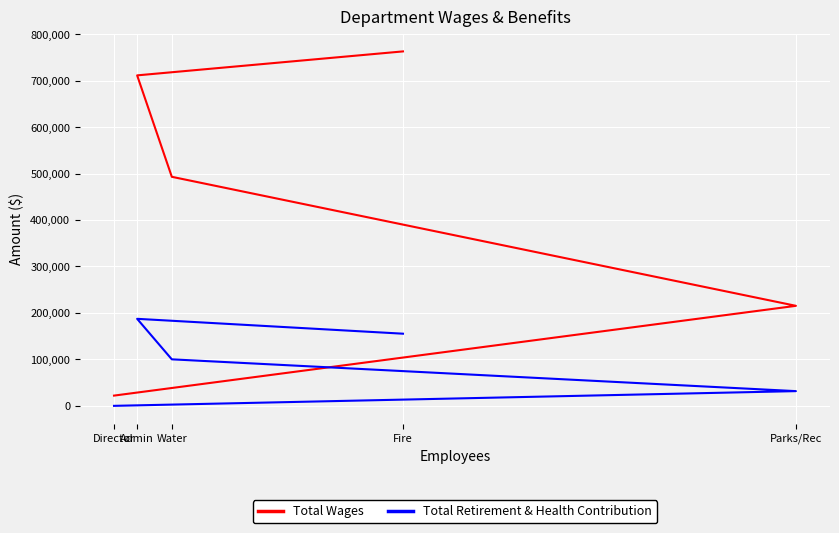

What is the sum of all Total Wages values?

2204335